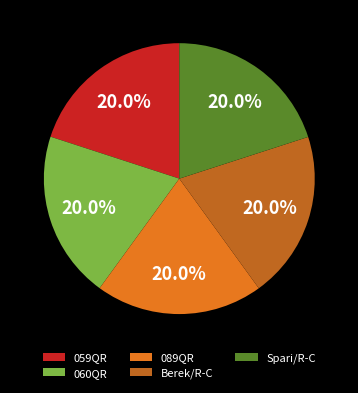

To the nearest percent, what percentage of the pie is Spari/R-C?

20%